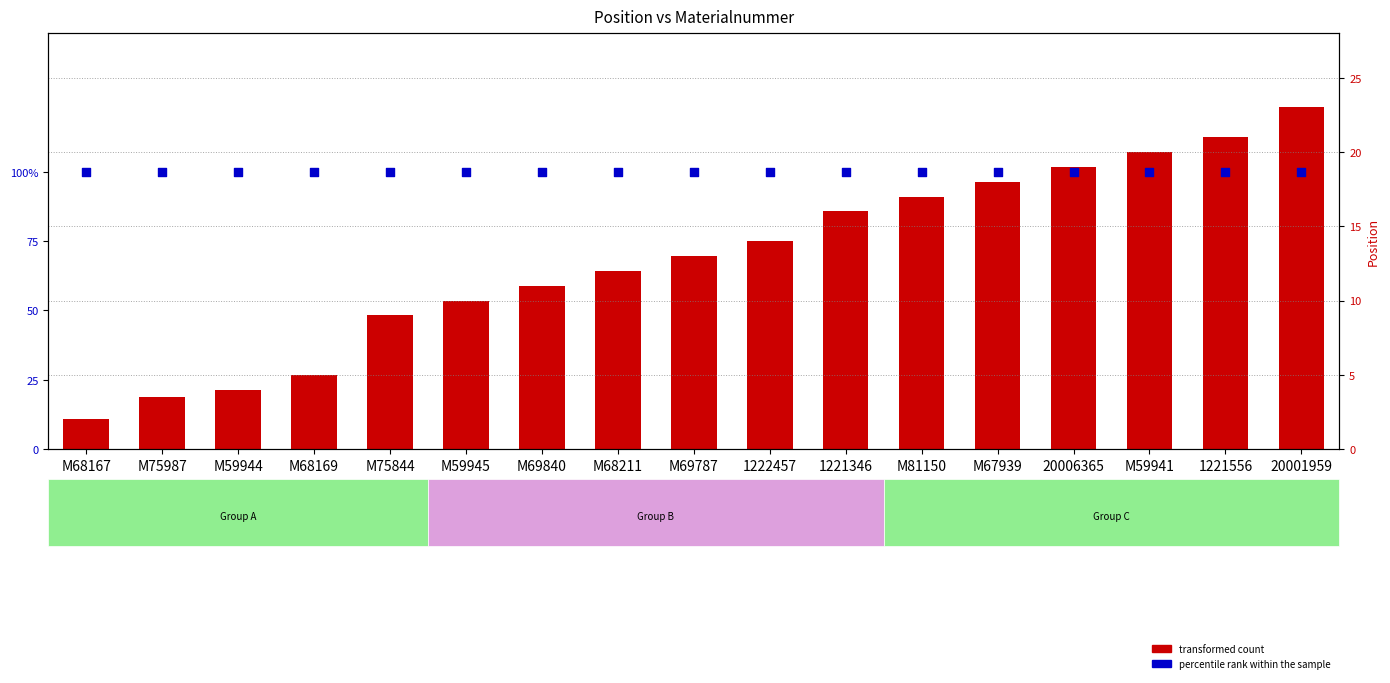

At how many categories does at least one series exceed 2?

16